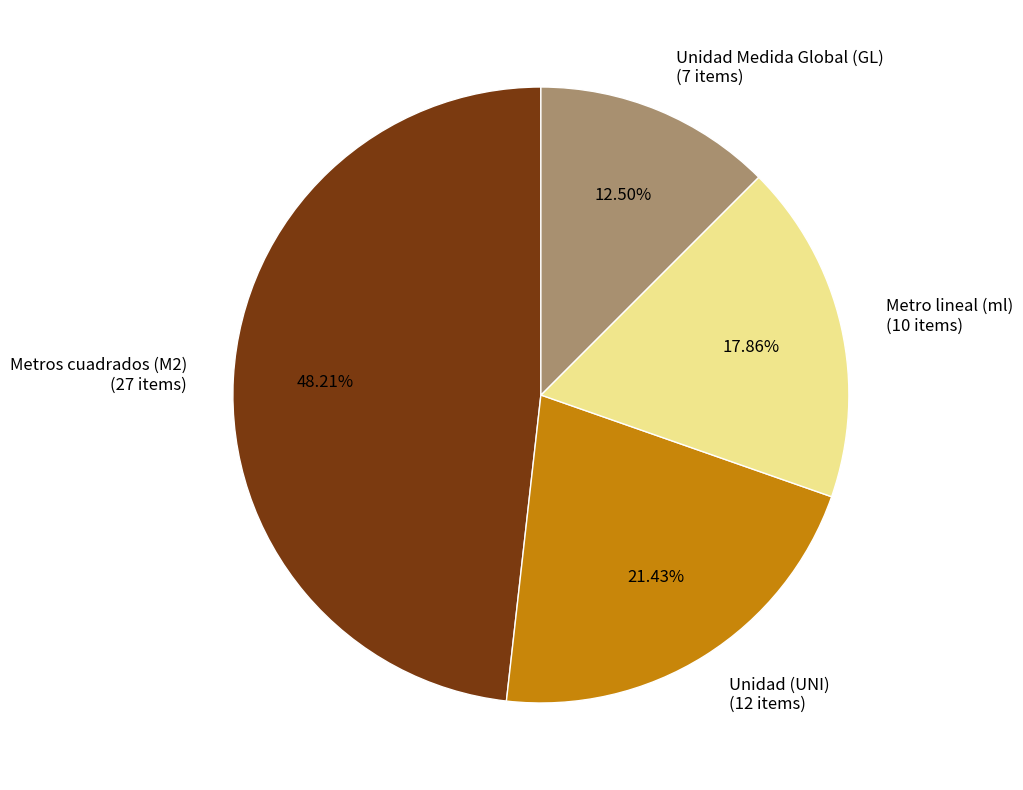

Do Metro lineal (ml) (10 items) and Metros cuadrados (M2) (27 items) together represent more than half of the pie?

Yes